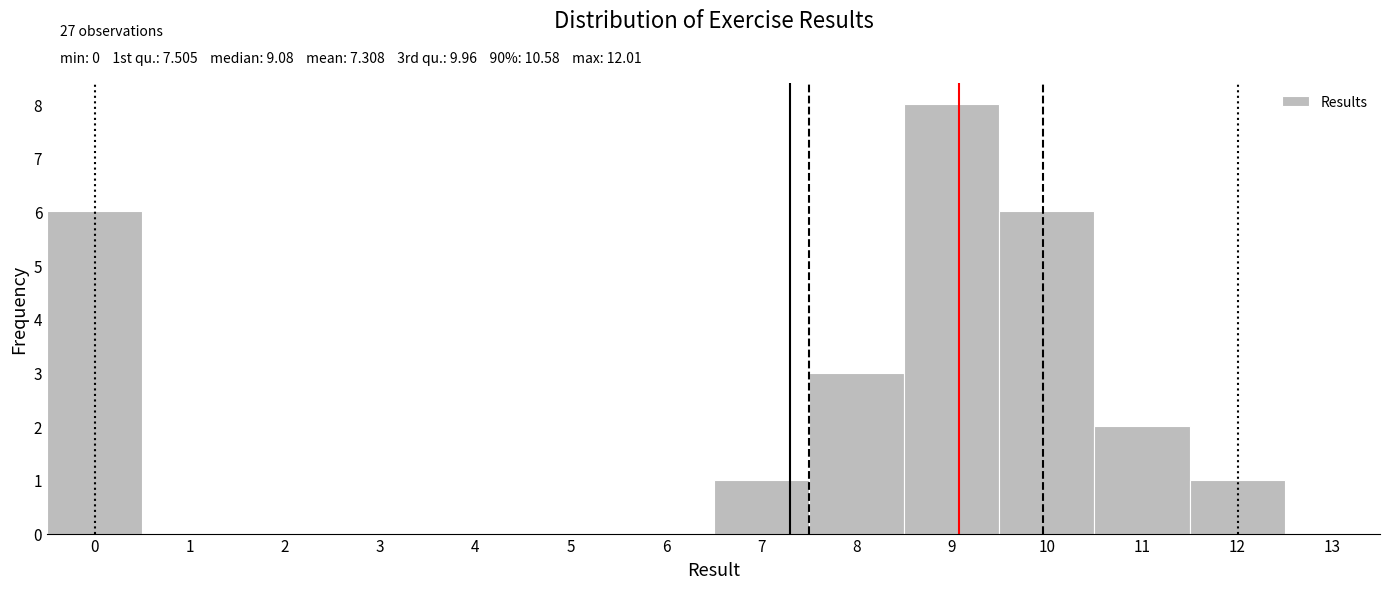

Which range on the x-axis has the tallest bar?

8.5 to 9.5